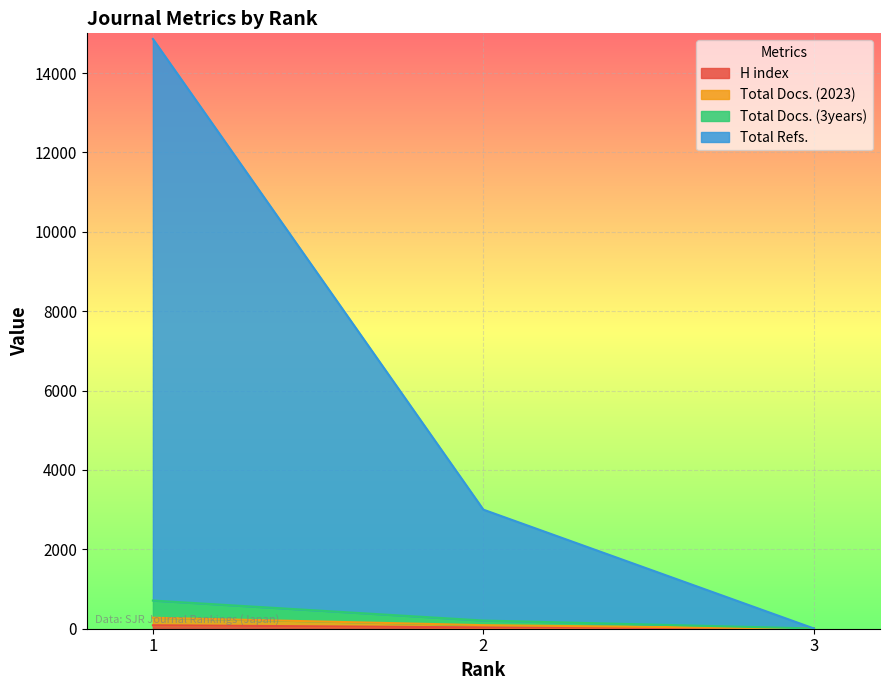

What is the average value of the Total Refs. series?

5955